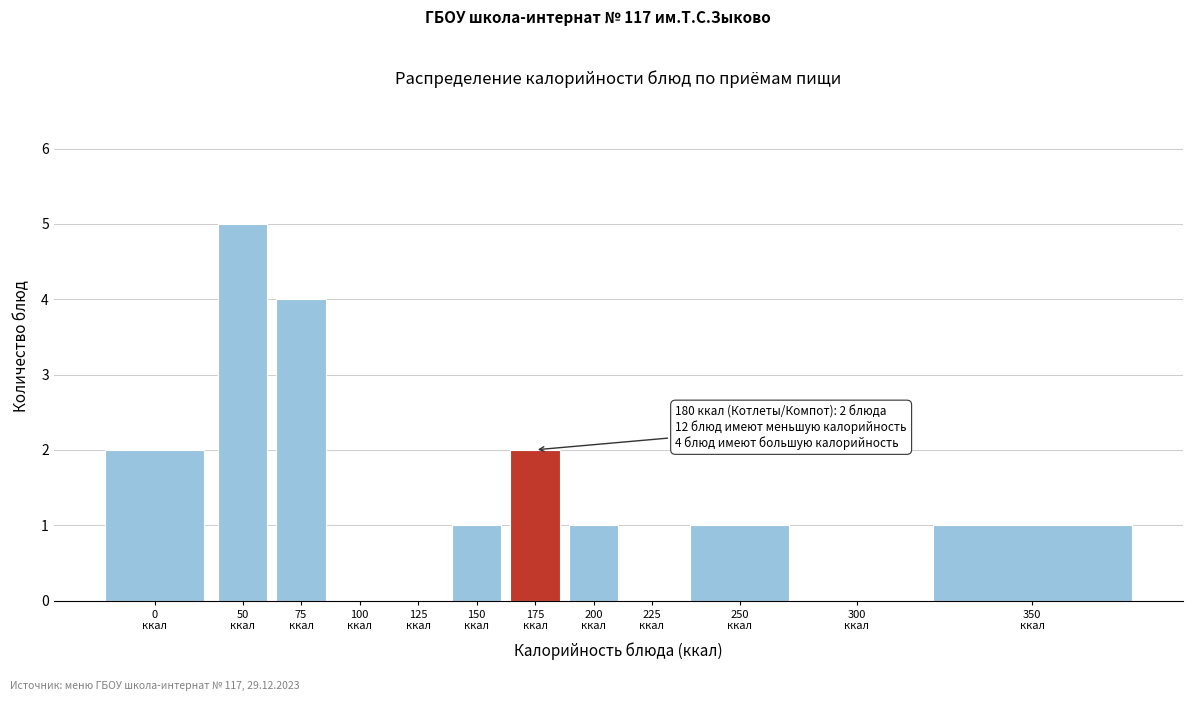

What is the sum of all values?

17